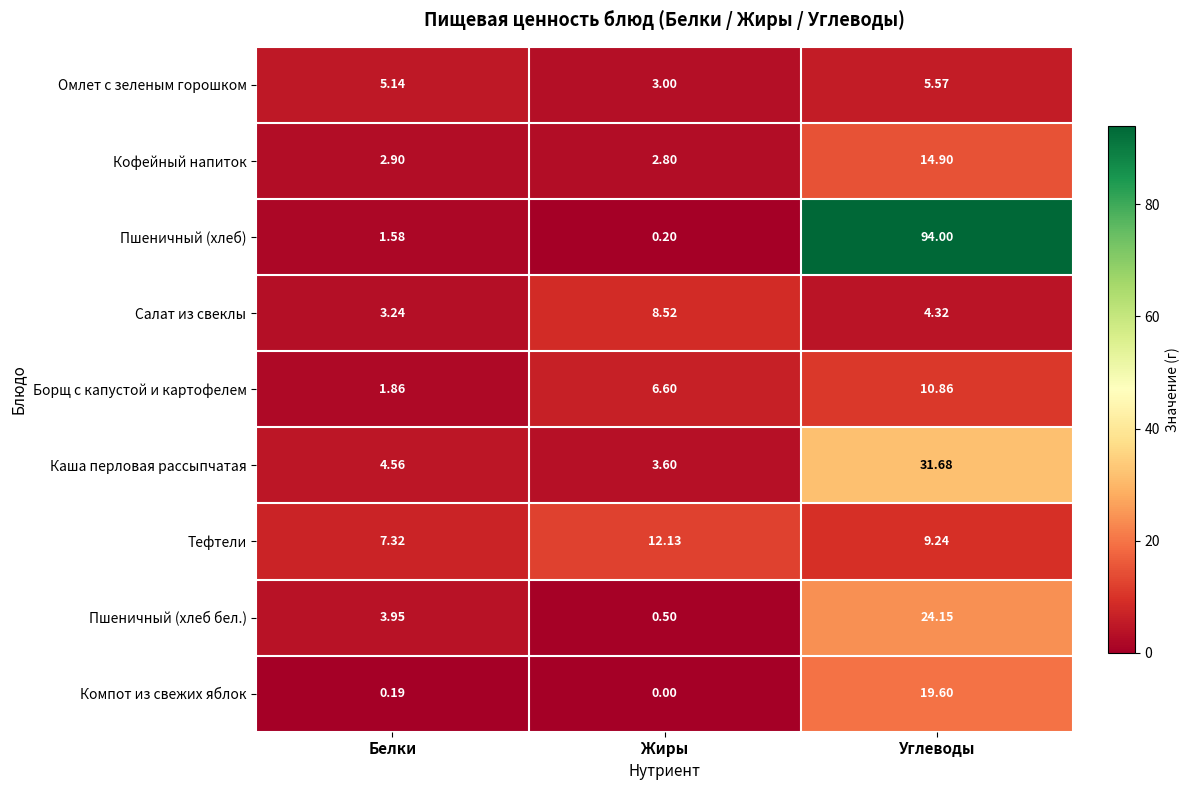

What is the greatest value displayed?

94.0